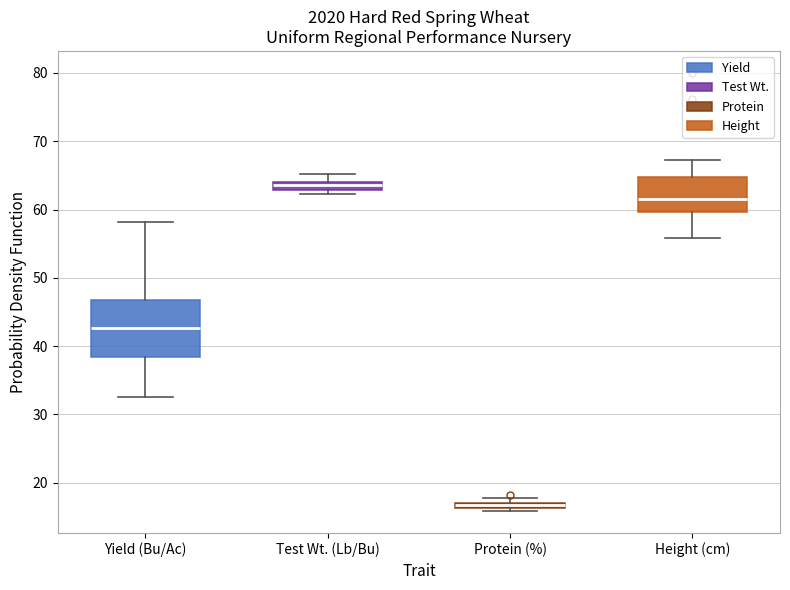

Where is the lower edge of the box for Protein (%) on the y-axis? The values are not printed on the chart, so give them approximately, as read against the axis.

16